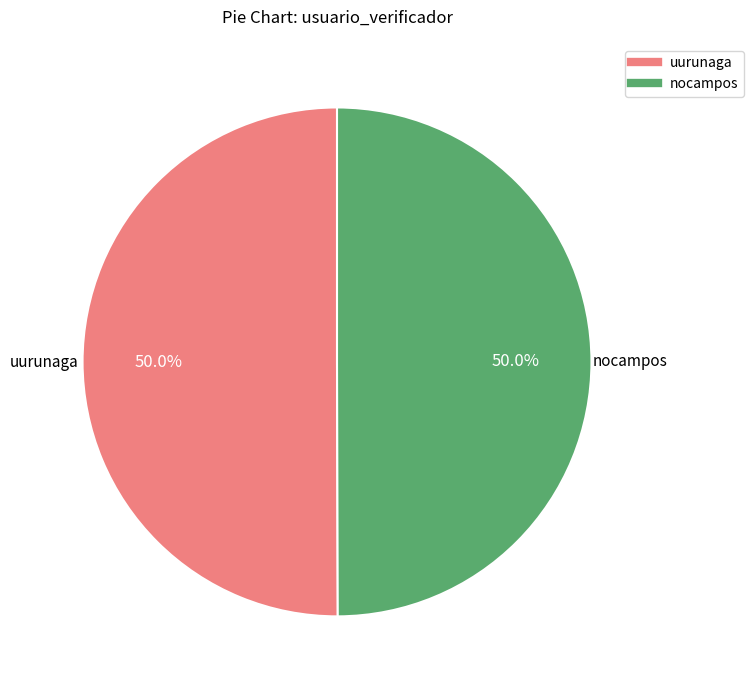

Is it true that uurunaga is 50% of the pie?

True